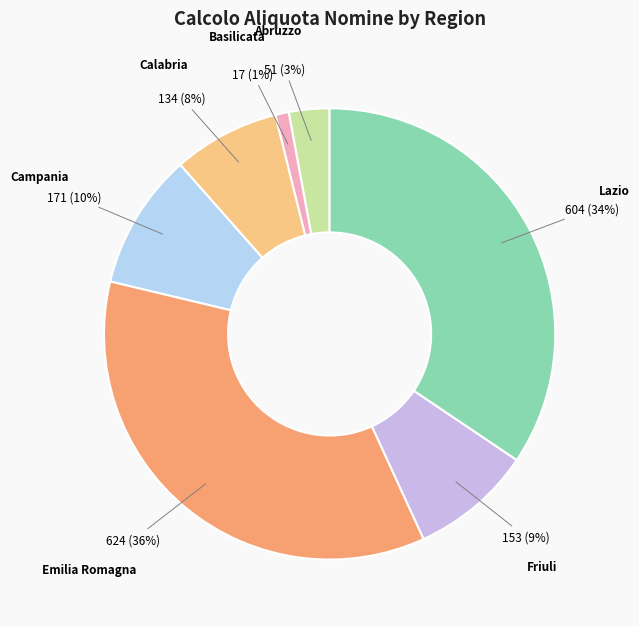

True or false: Campania accounts for 17% of the total.

False